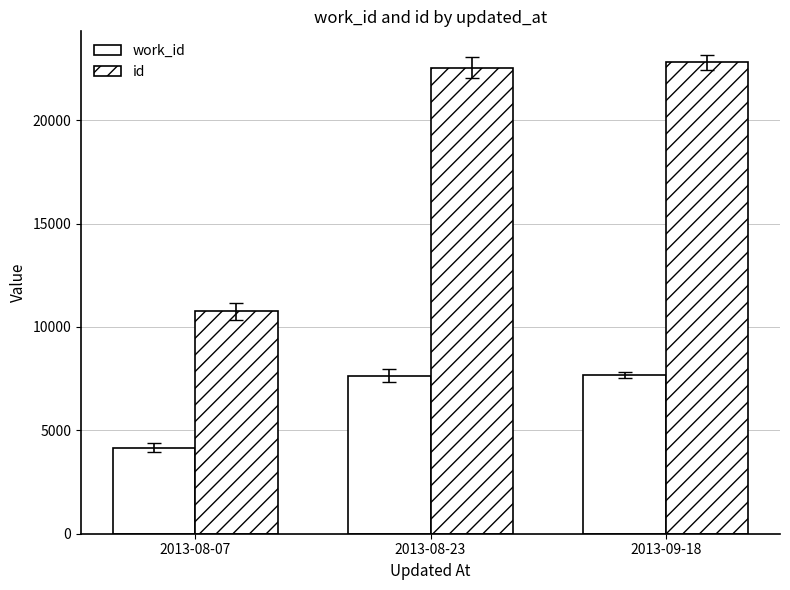

How many data points in work_id are less than 7643?

1